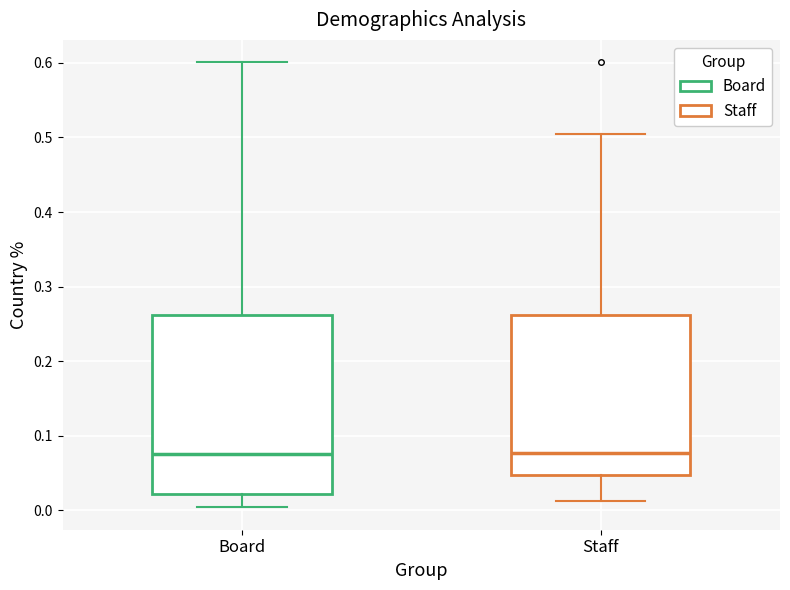

Reading left to right, transcribe this box plot: for each box, give where its median line is, the range the box spans, and where its two whiskers end, as read against the y-axis. The values are not printed on the chart, so give them approximately, as read against the axis.

Board: median 0.08, box 0.02 to 0.26, whiskers 0.00 to 0.60
Staff: median 0.08, box 0.05 to 0.26, whiskers 0.01 to 0.51